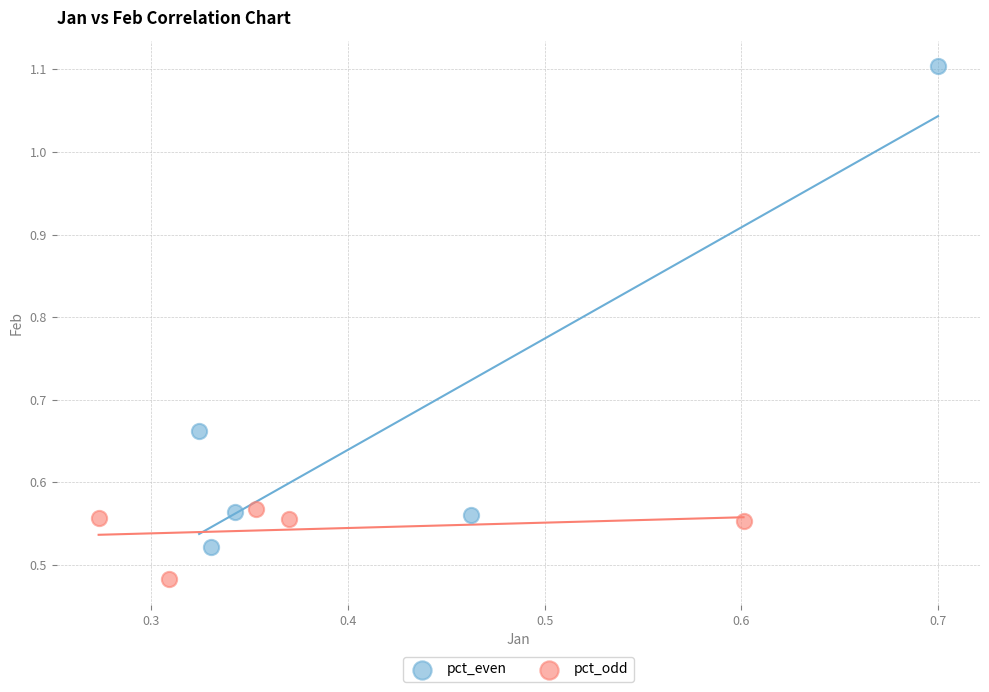

Which series has the largest Y range (max minus min)?

pct_even